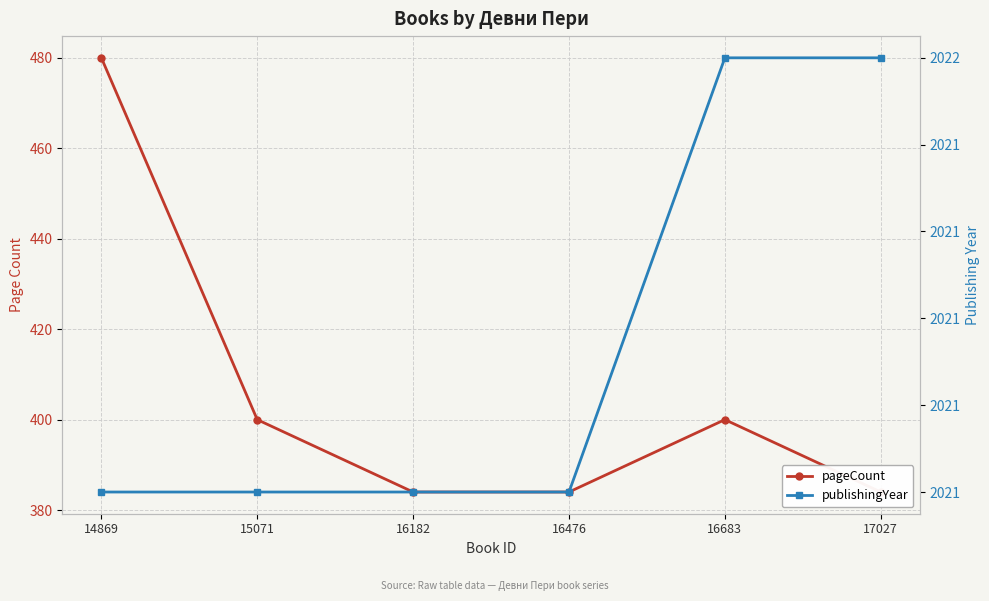

List the labels in order of pageCount value, smallest first.

16182, 16476, 17027, 15071, 16683, 14869